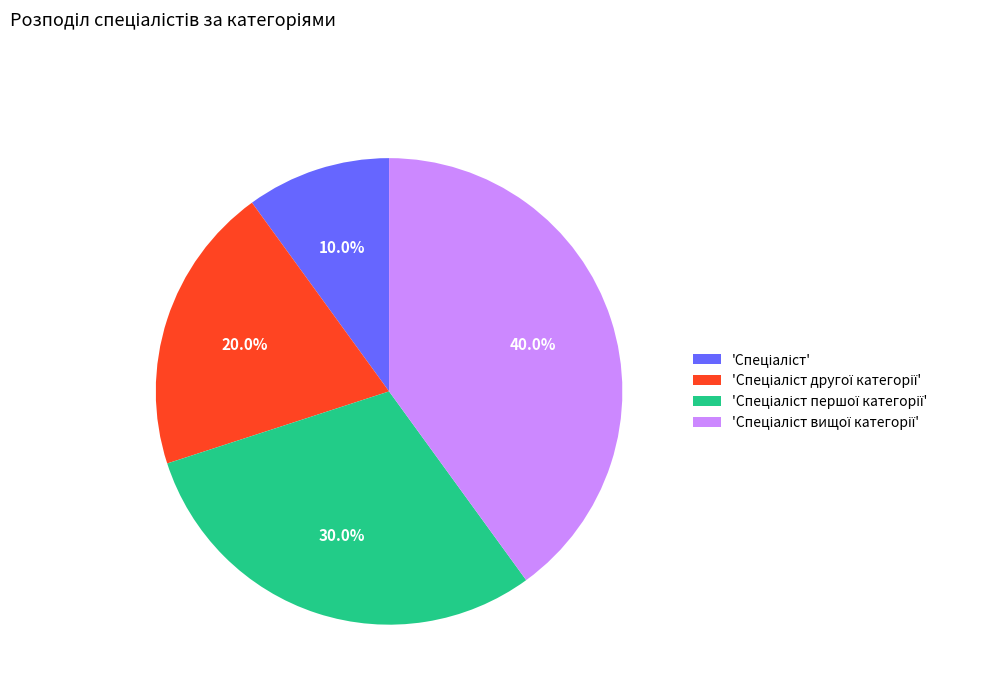

Does any single category account for the majority?

No